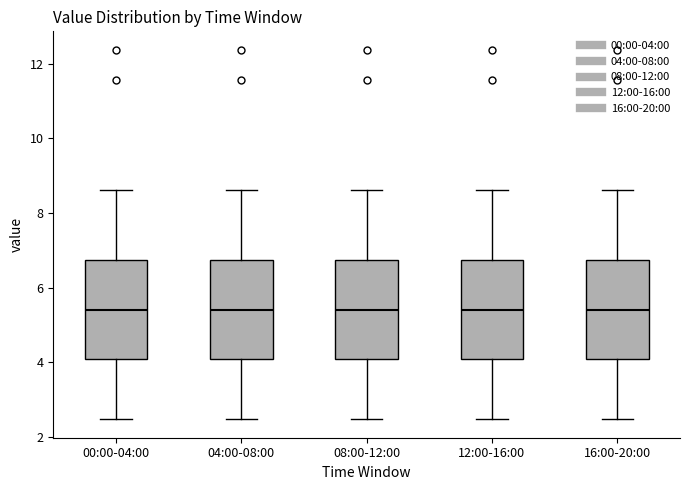

Reading left to right, transcribe this box plot: for each box, give where its median line is, the range the box spans, and where its two whiskers end, as read against the y-axis. The values are not printed on the chart, so give them approximately, as read against the axis.

00:00-04:00: median 5.4, box 4.0 to 6.8, whiskers 2.4 to 8.6
04:00-08:00: median 5.4, box 4.0 to 6.8, whiskers 2.4 to 8.6
08:00-12:00: median 5.4, box 4.0 to 6.8, whiskers 2.4 to 8.6
12:00-16:00: median 5.4, box 4.0 to 6.8, whiskers 2.4 to 8.6
16:00-20:00: median 5.4, box 4.0 to 6.8, whiskers 2.4 to 8.6